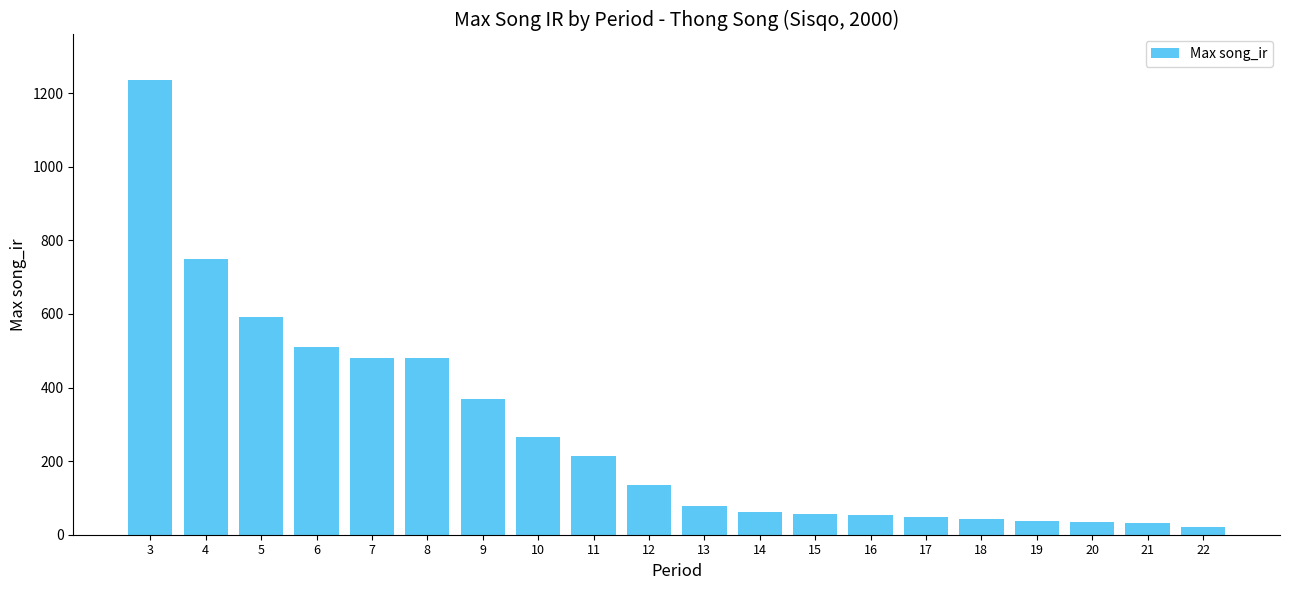

What is the difference between the maximum and minimum values?

1213.6